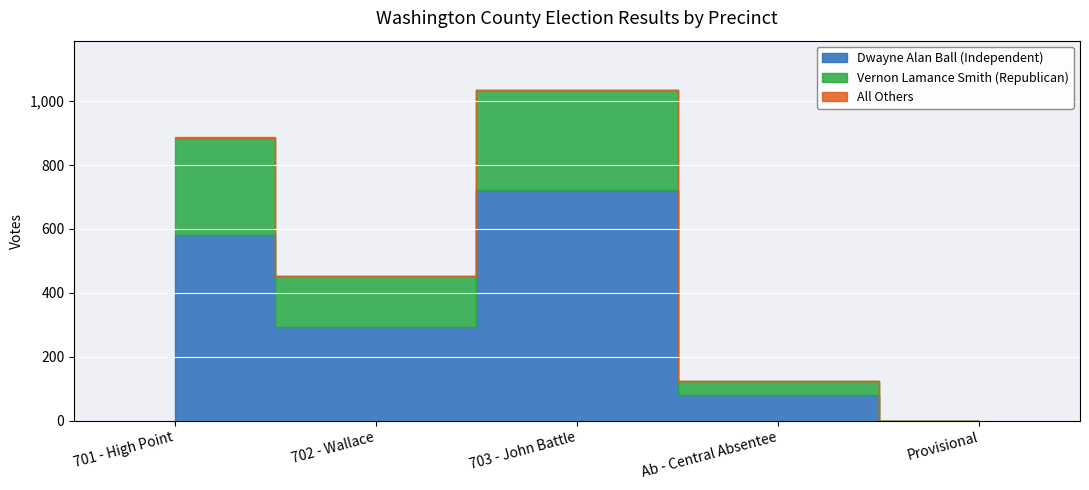

How many lines are shown in the chart?

3